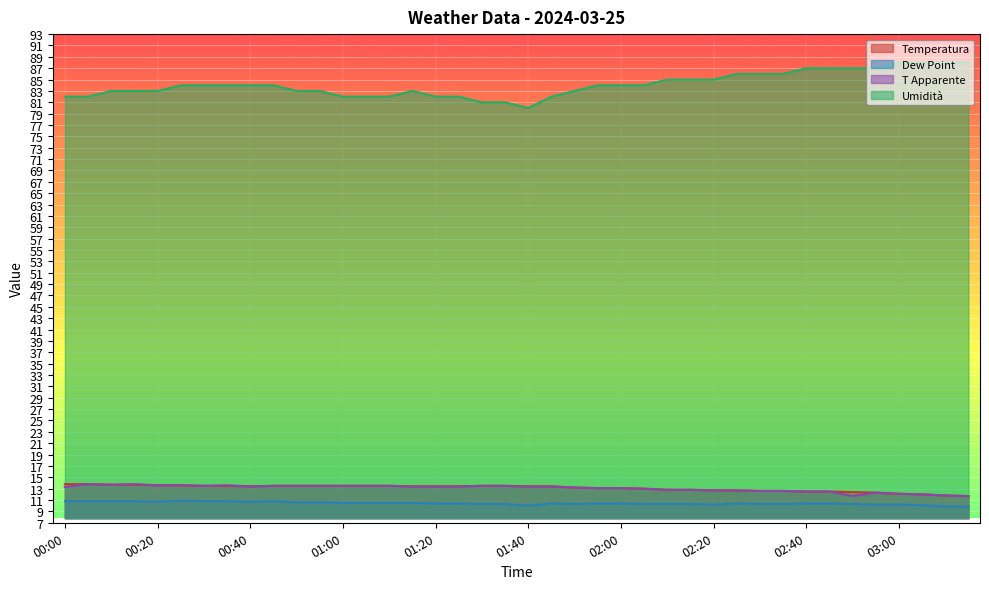

Count the number of categories in the chart.

40